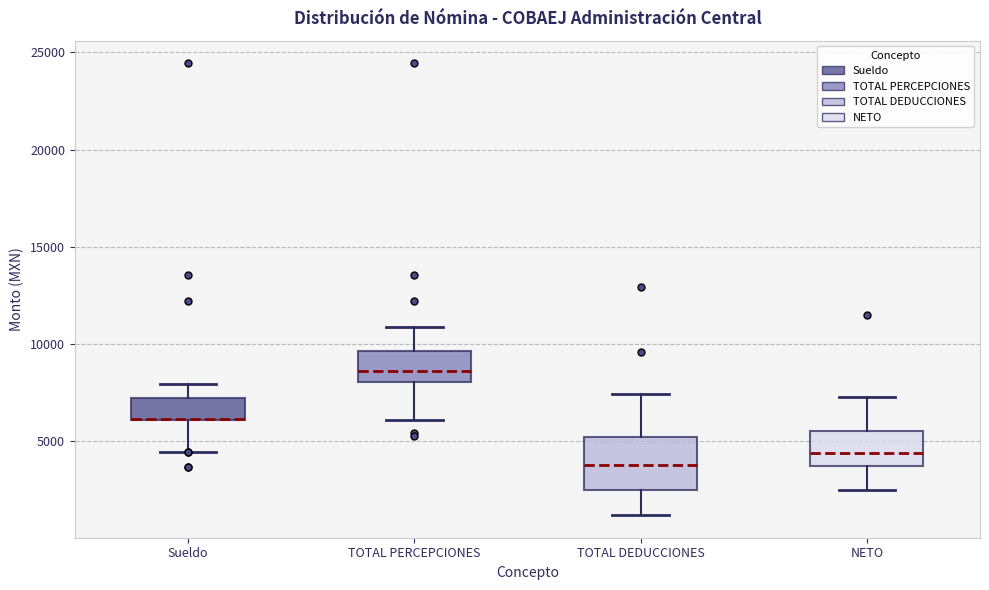

Comparing the boxes themselves (not the whiskers), which one is the tallest?

TOTAL DEDUCCIONES